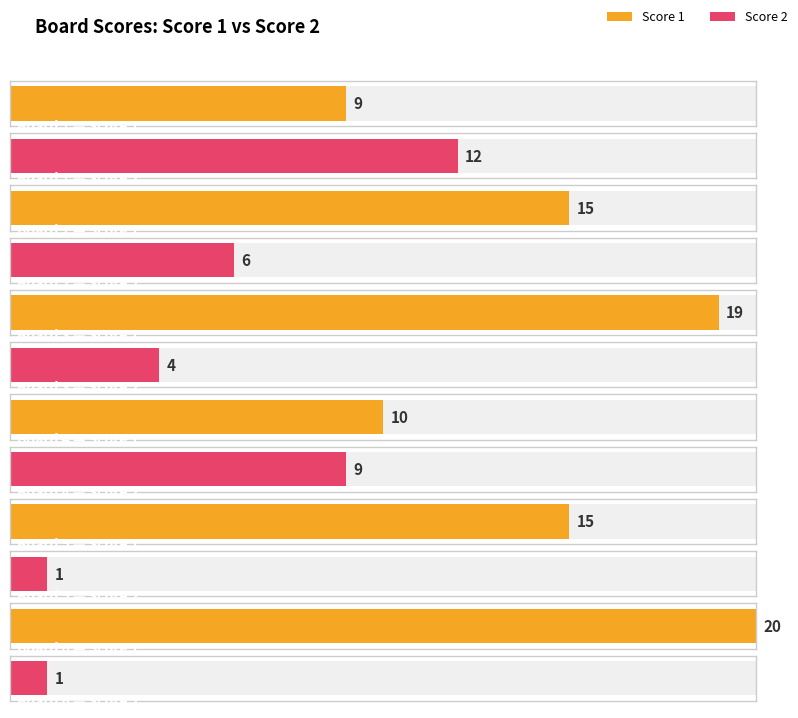

What is the total value across all series at Board 4?

19